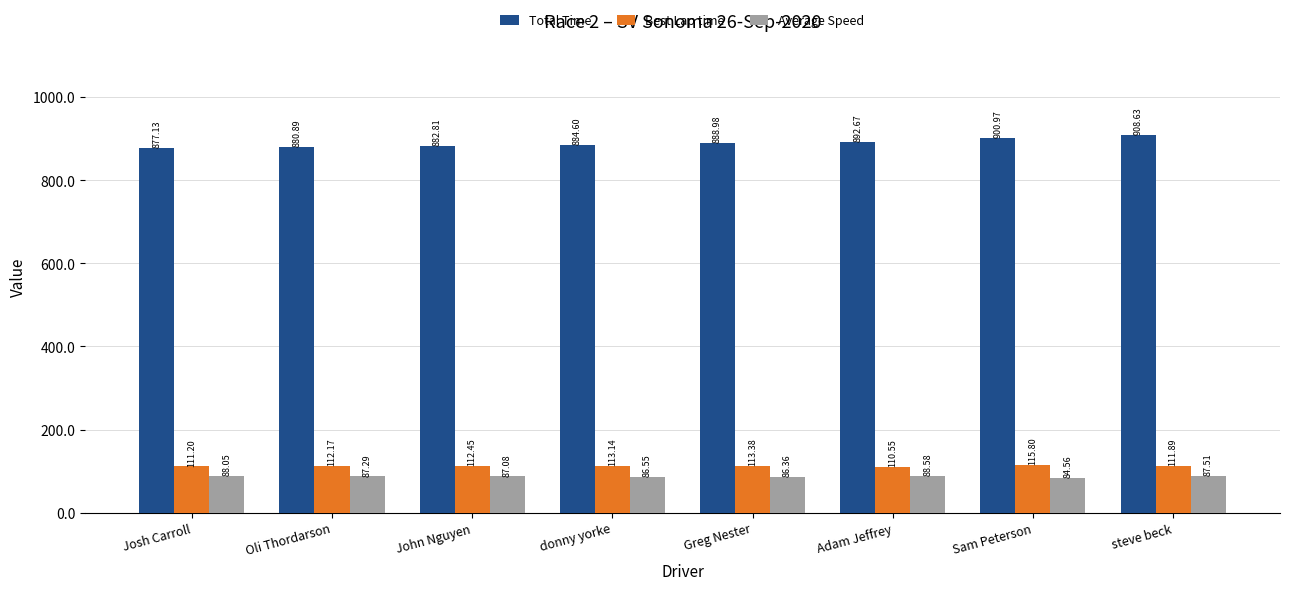

Rank the series at Josh Carroll from highest to lowest value.

Total Time, Best Lap time, Average Speed